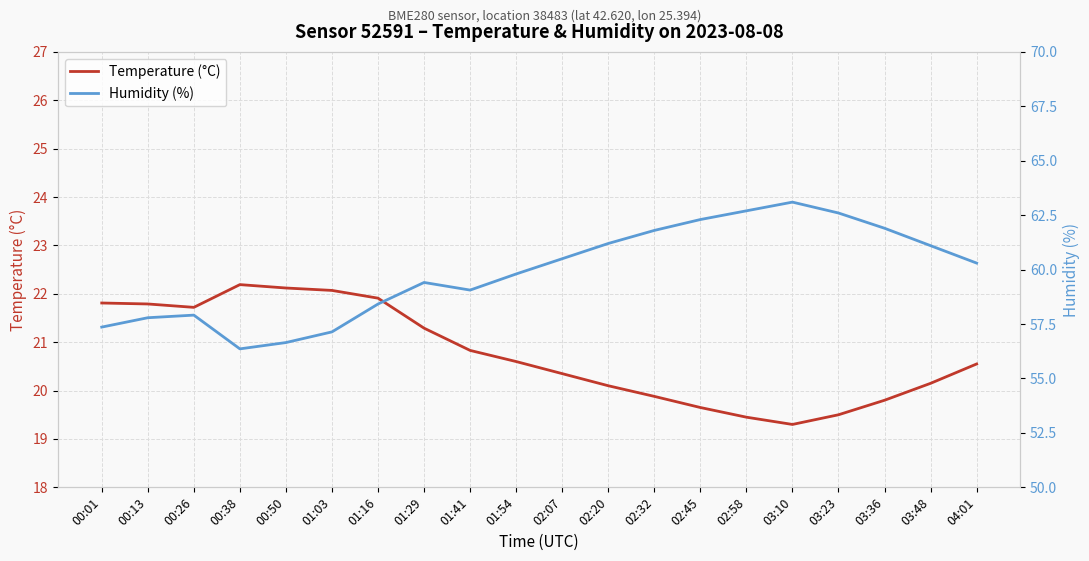

How many interior local peaks does the Humidity (%) series have?

3